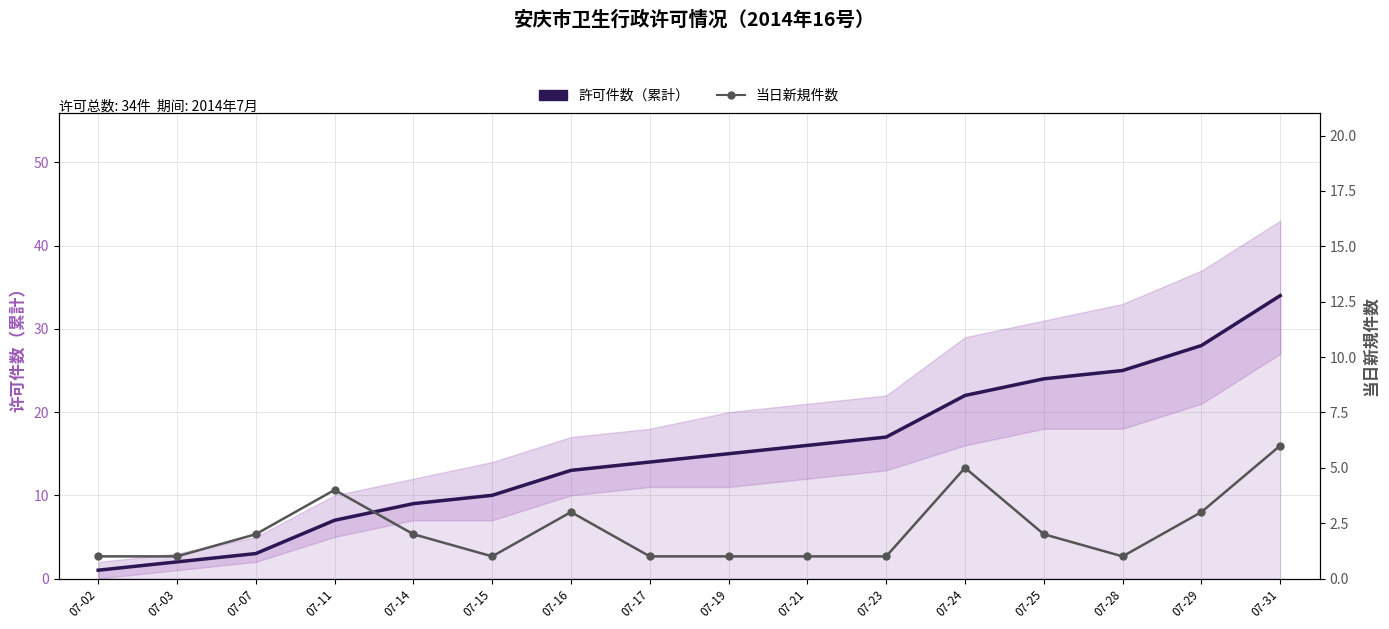

The value of 当日新規件数 at 07-14 is 2. True or false?

True